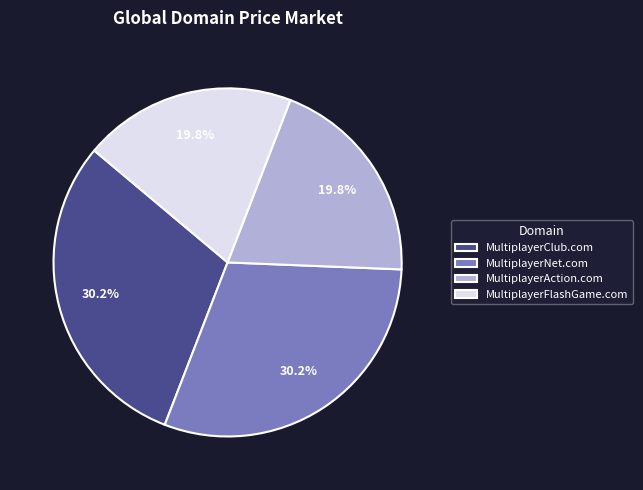

Is there a majority slice in this chart?

No